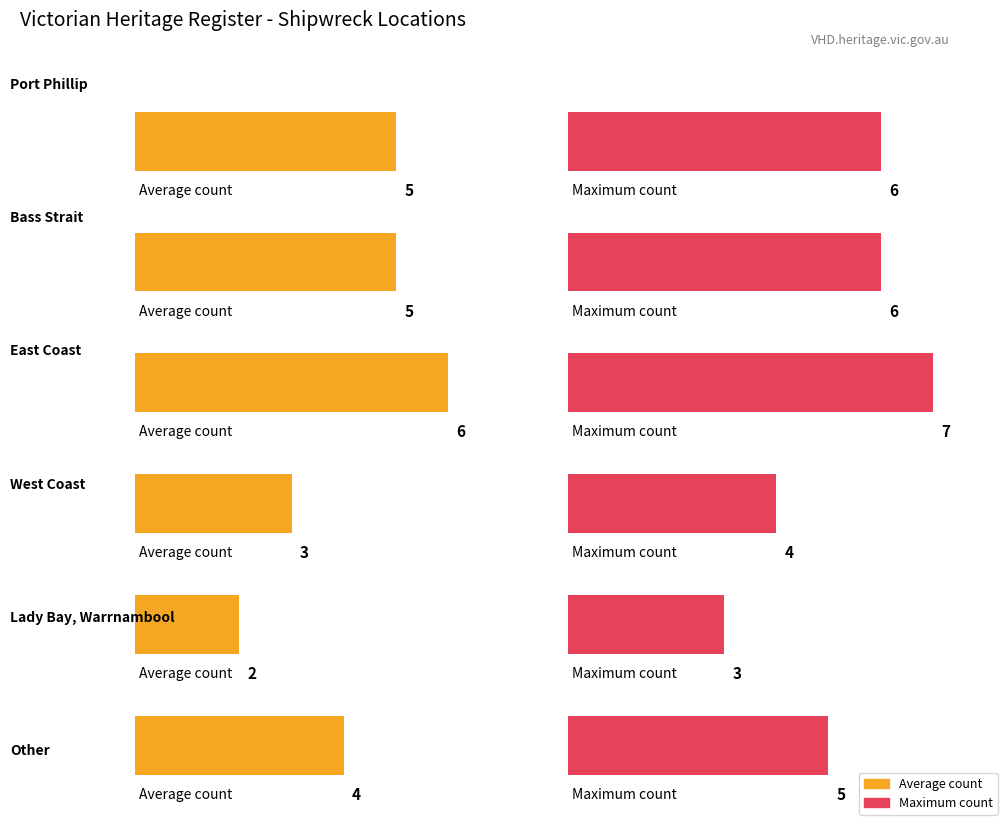

Rank the categories by value from lowest to highest.

Lady Bay, Warrnambool, West Coast, Other, Port Phillip, Bass Strait, East Coast